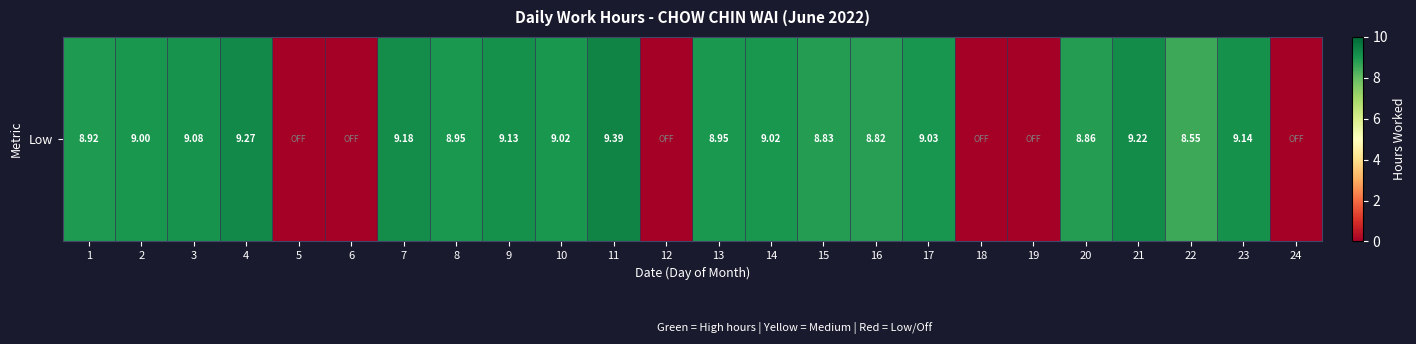

What is the greatest value displayed?

9.4